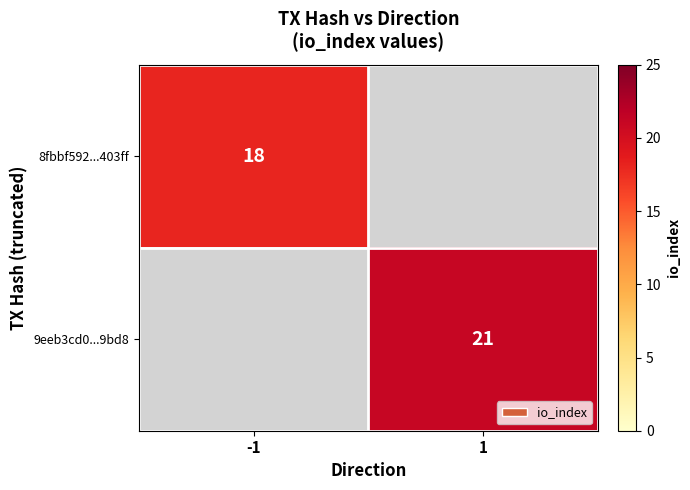

At how many categories does at least one series exceed 20?

1